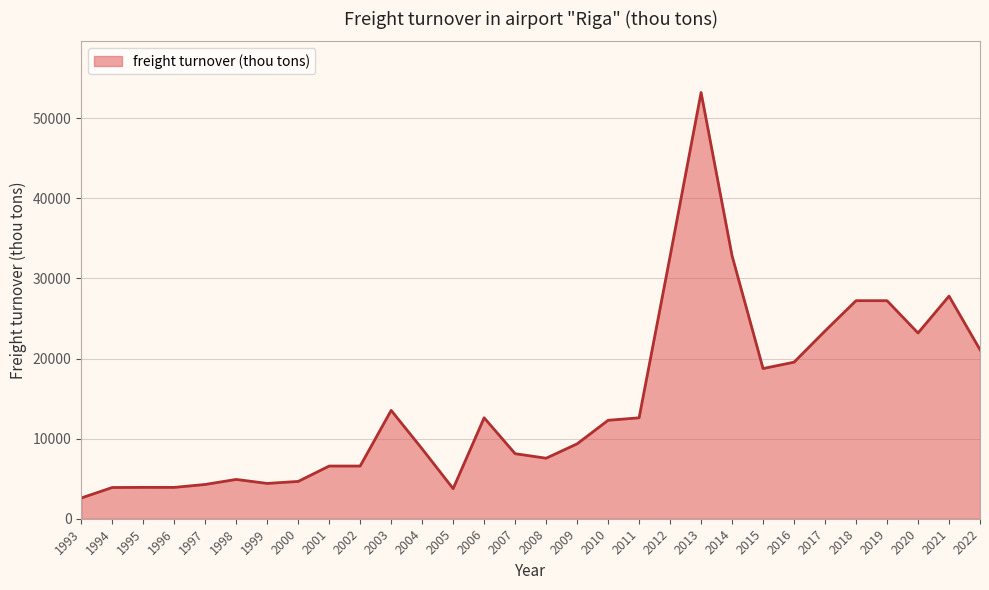

Between 2007 and 2008, which is larger?

2007